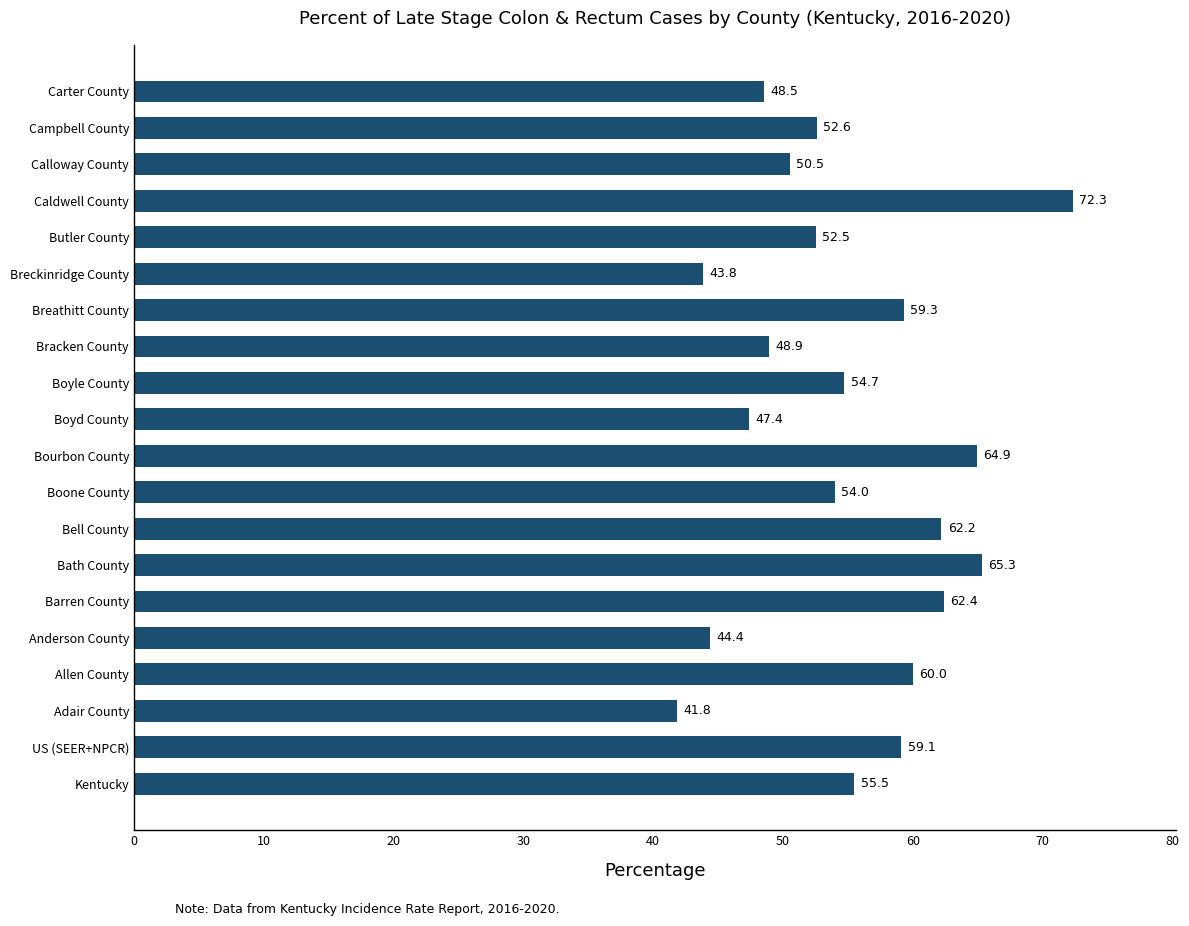

Reading top to bottom, transcribe all the data shown in this chart.

Carter County=48.5	Campbell County=52.6	Calloway County=50.5	Caldwell County=72.3	Butler County=52.5	Breckinridge County=43.8	Breathitt County=59.3	Bracken County=48.9	Boyle County=54.7	Boyd County=47.4	Bourbon County=64.9	Boone County=54.0	Bell County=62.2	Bath County=65.3	Barren County=62.4	Anderson County=44.4	Allen County=60.0	Adair County=41.8	US (SEER+NPCR)=59.1	Kentucky=55.5